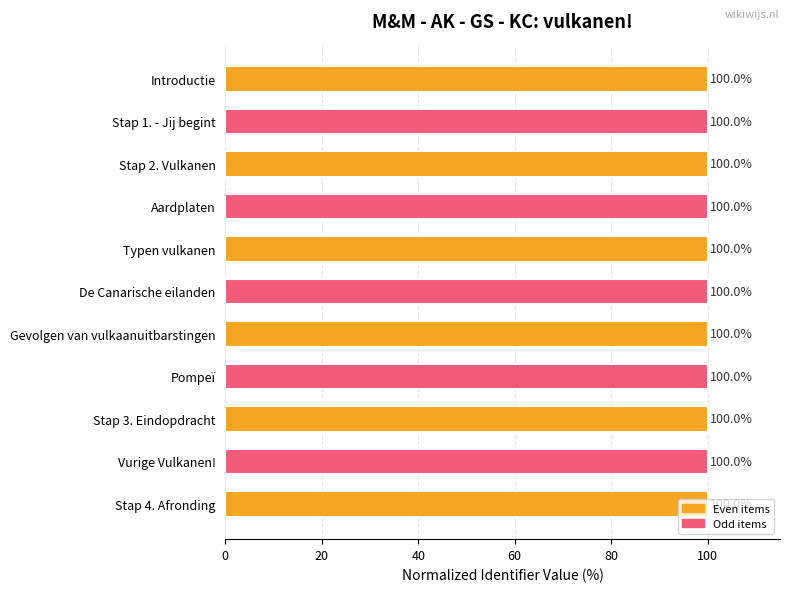

What is the value of the 2nd bar from the top?

100.0